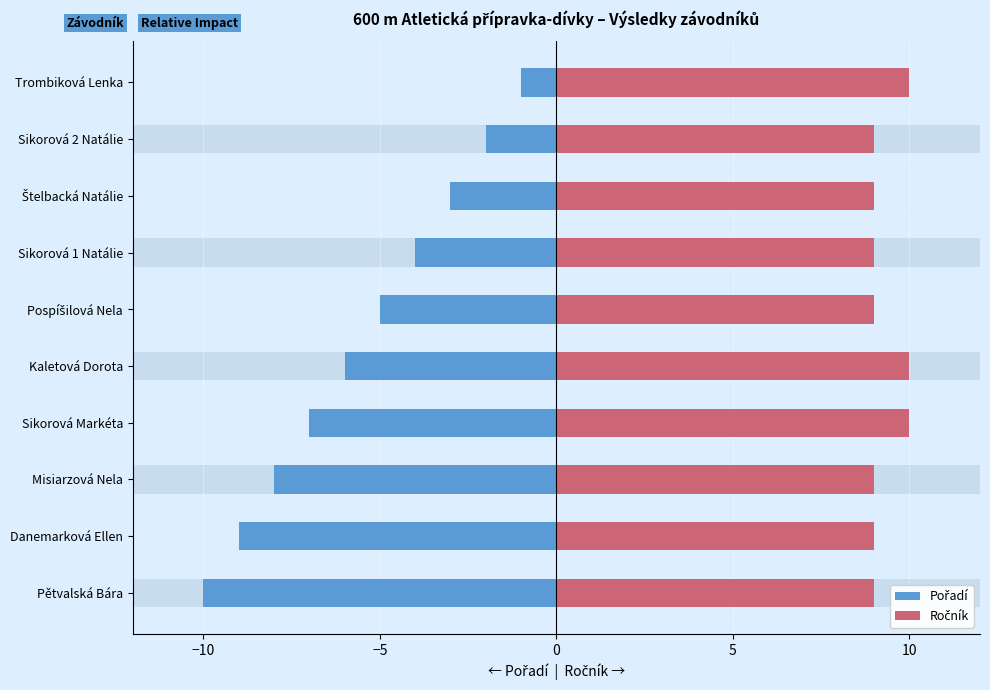

Is the value of Ročník at Sikorová Markéta greater than the value of Pořadí at Kaletová Dorota?

Yes